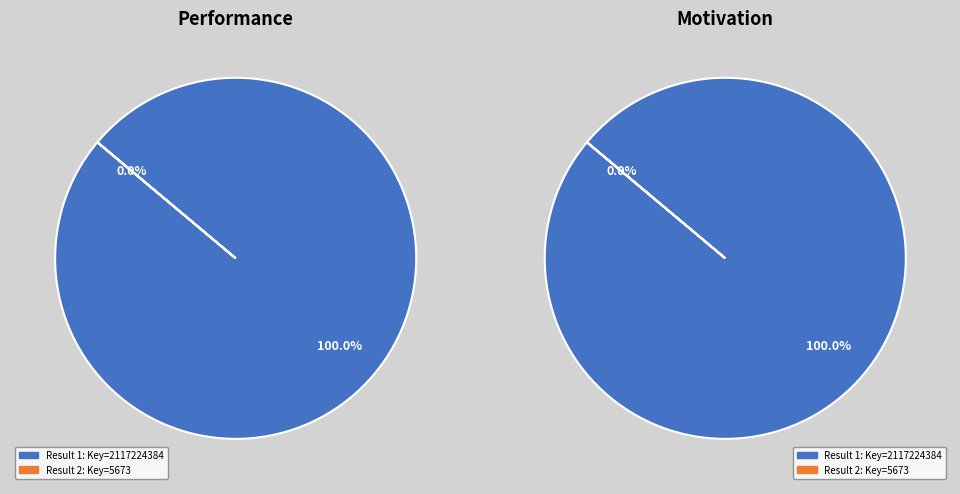

What is the majority slice?

1